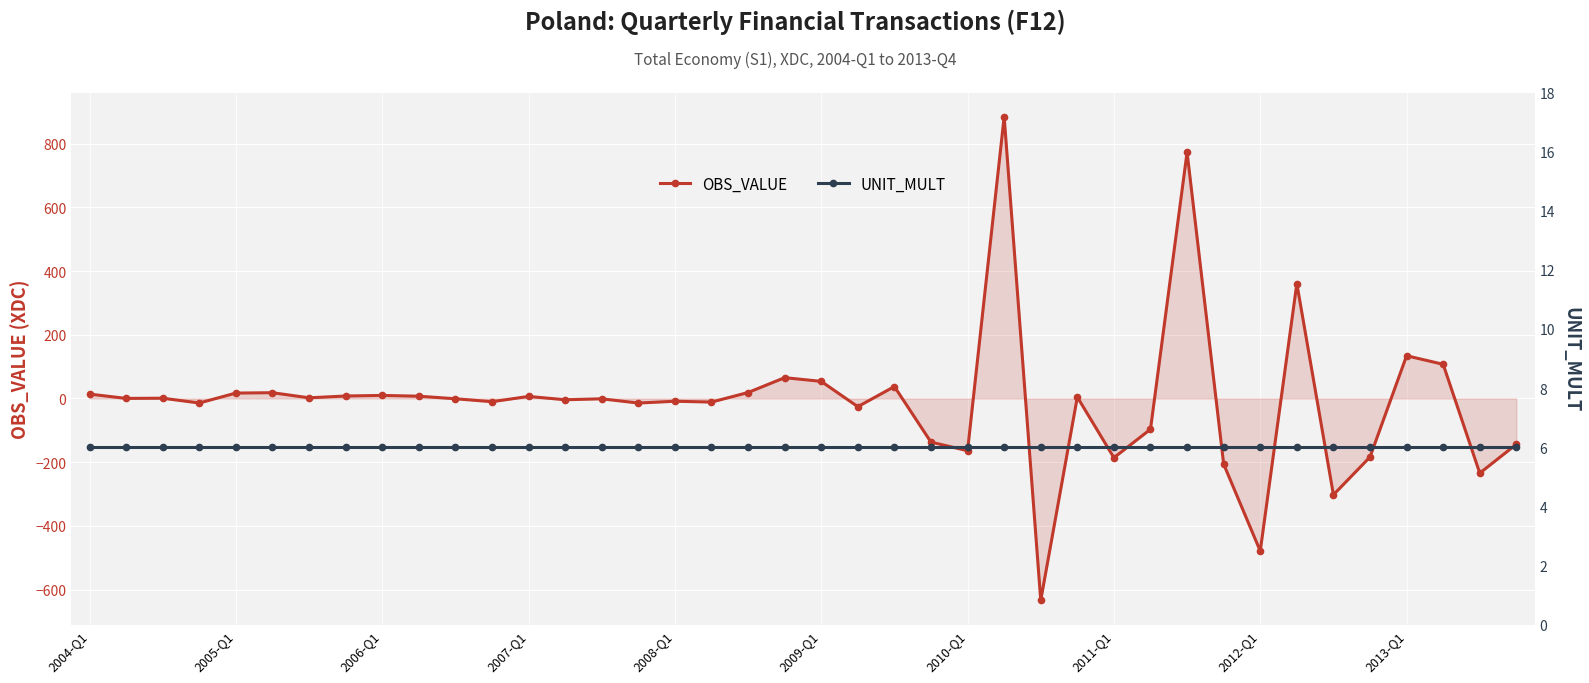

At how many categories does at least one series exceed -606?

40